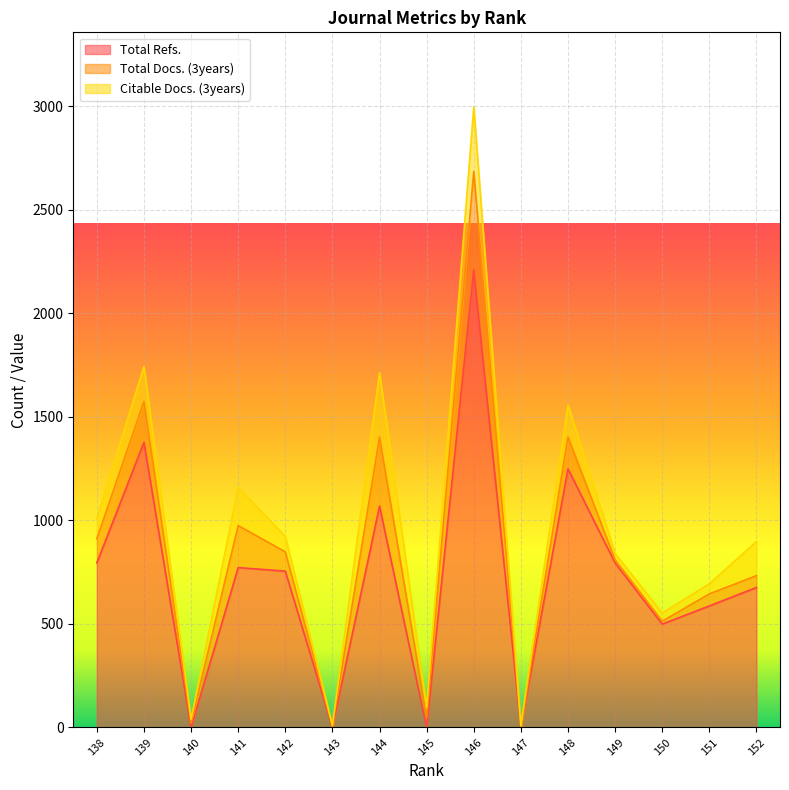

The Total Refs. series shows 1231 at 138. True or false?

False